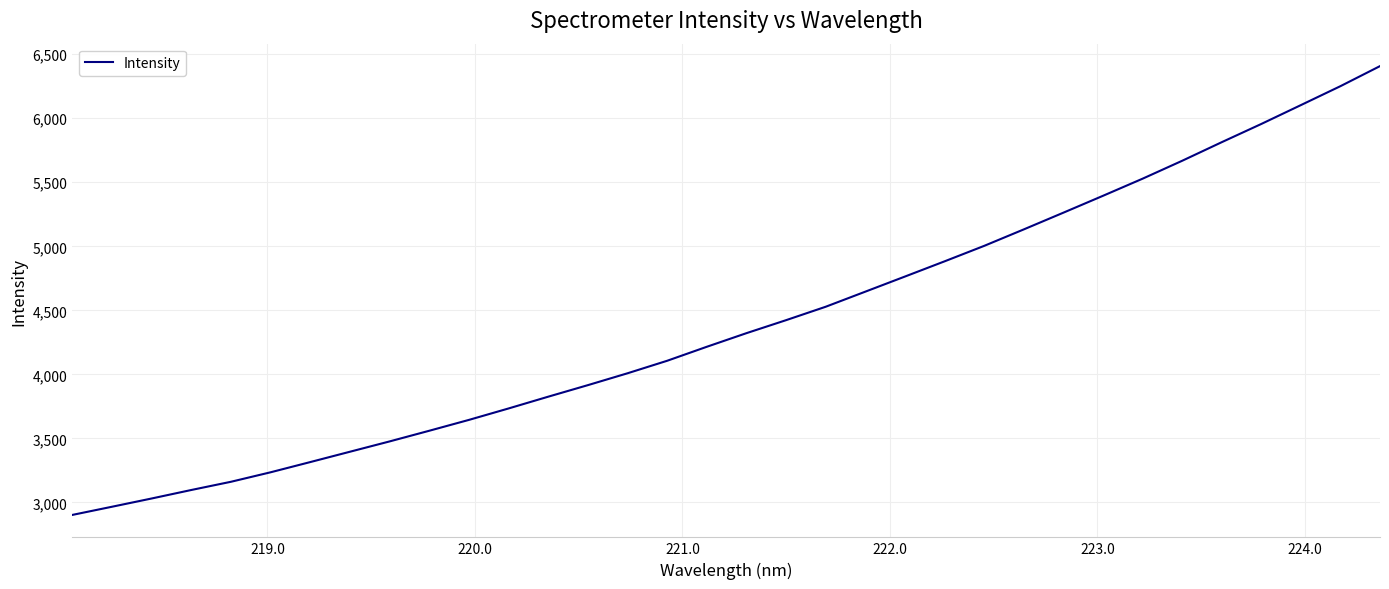

What is the maximum value shown in the chart?

6407.1